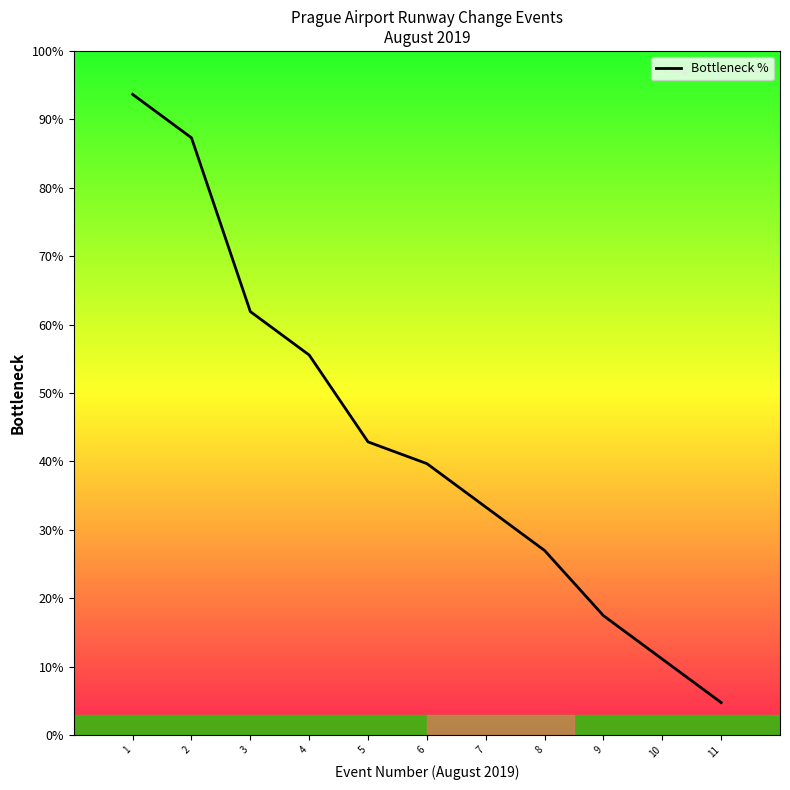

What is the difference between the maximum and minimum values?

88.9